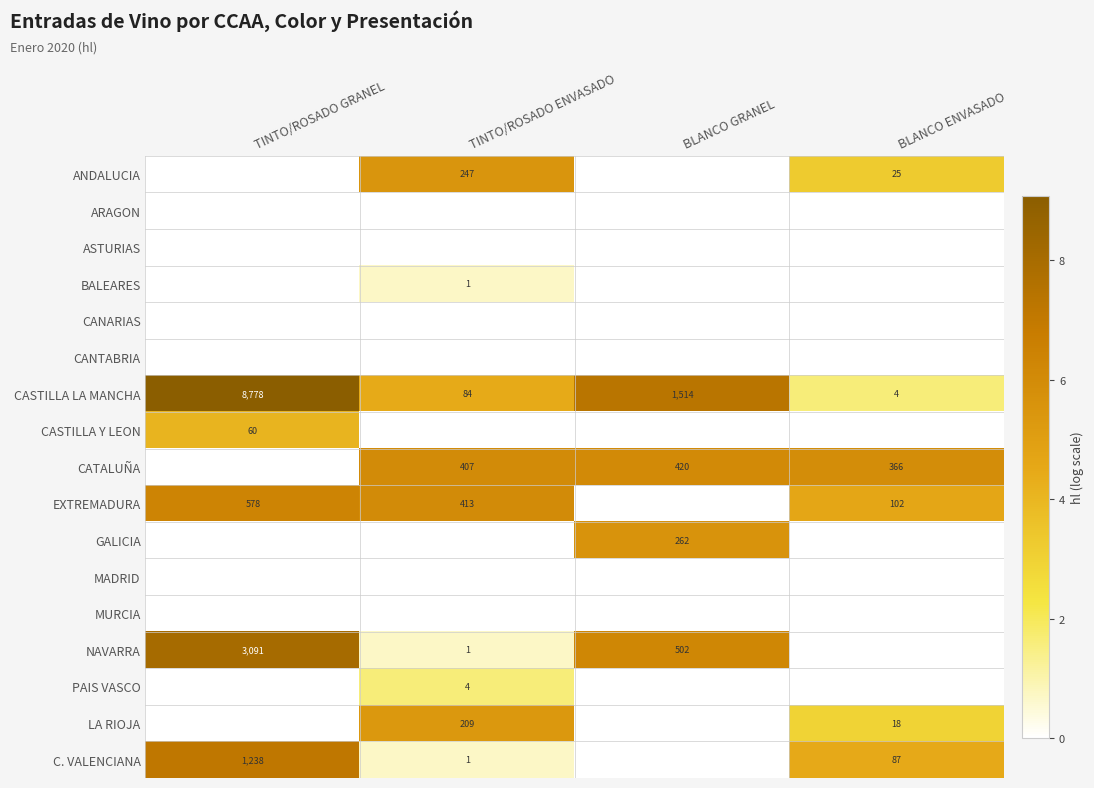

Is it true that NAVARRA equals 4682 at TINTO/ROSADO GRANEL?

False